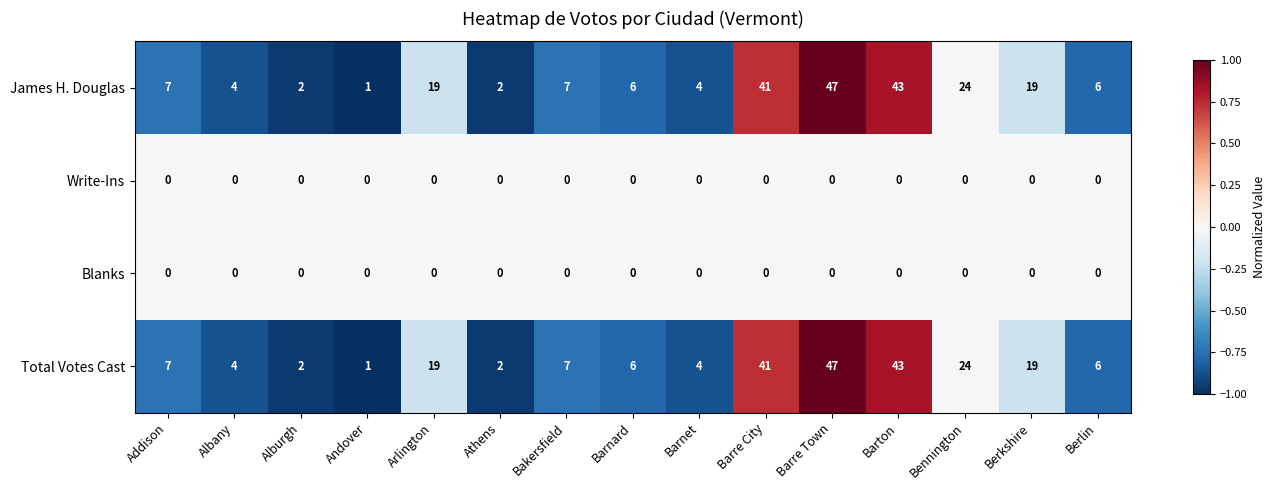

What is the smallest value displayed?

0